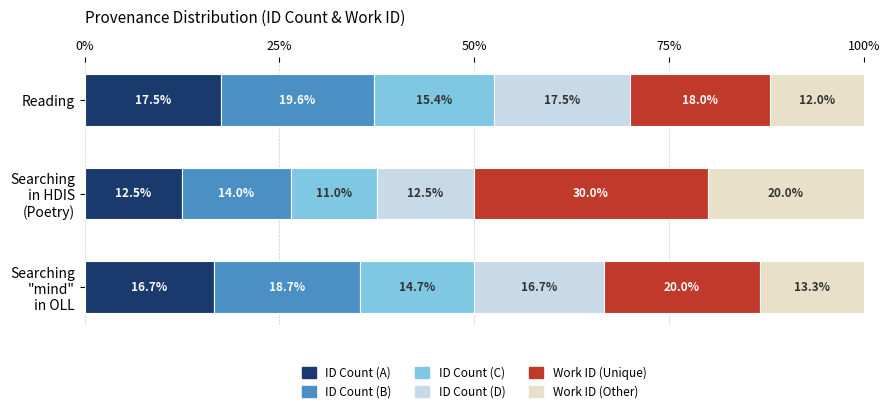

The ID Count (A) series shows 5.3 at Reading. True or false?

False